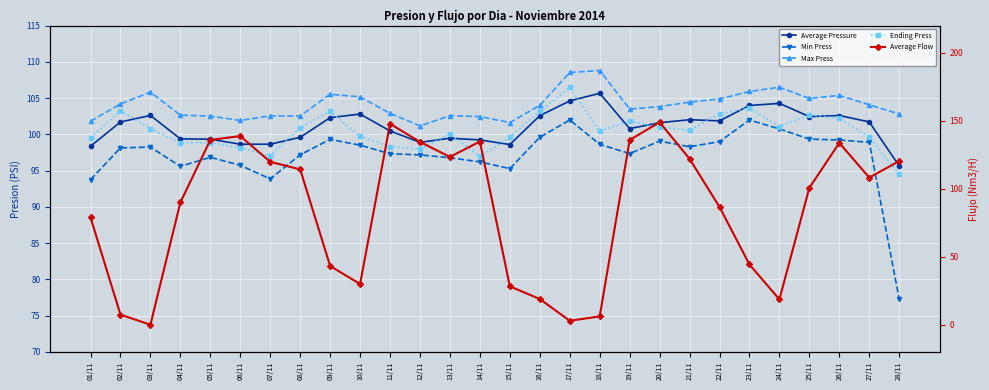

What is the sum of all Average Pressure values?

2829.8